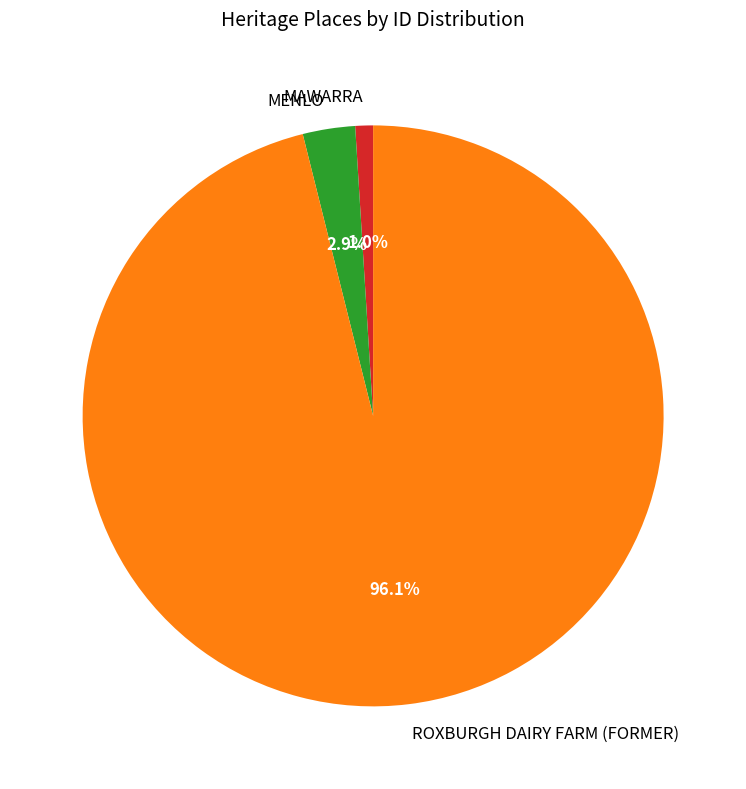

True or false: MENLO accounts for 3% of the total.

True